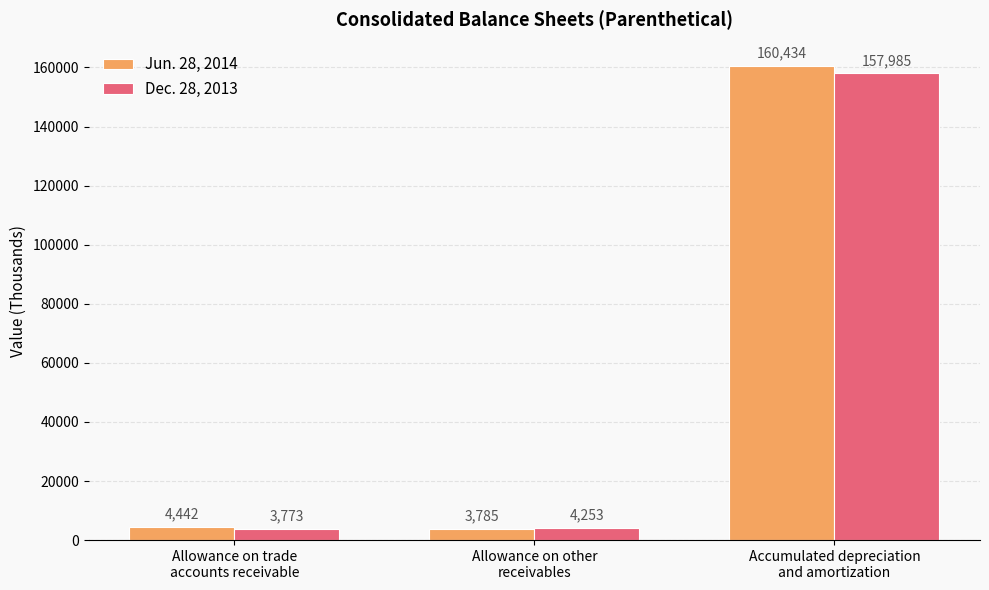

Which category has the highest value across all series?

Accumulated depreciation
and amortization